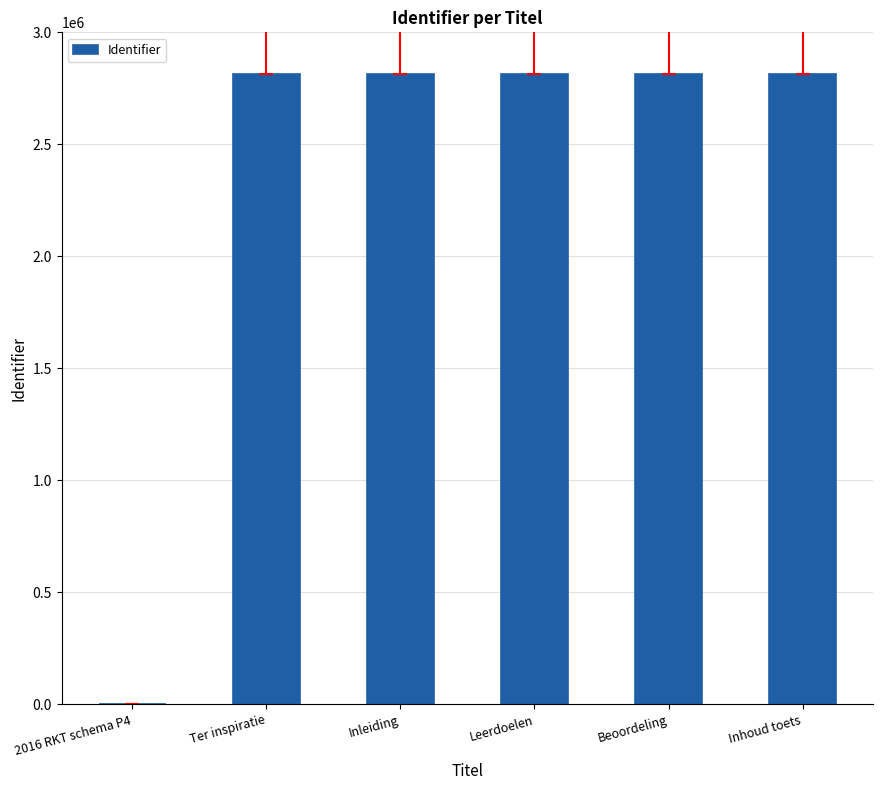

What is the sum of the values at Ter inspiratie and Leerdoelen?

5623833